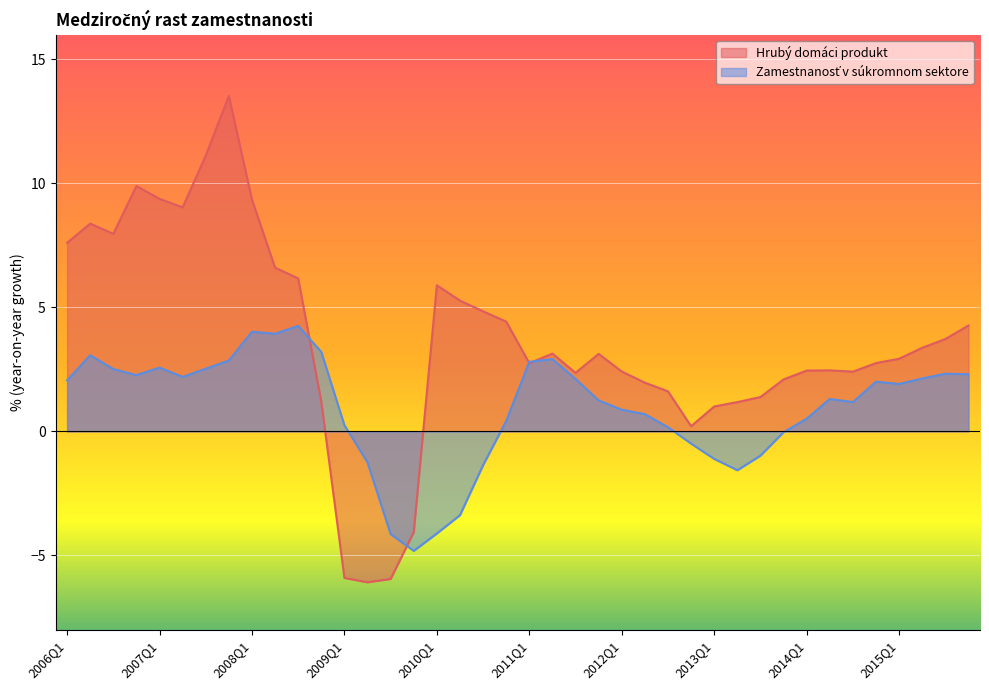

Between 2013Q1 and 2013Q2, which is larger?

2013Q2